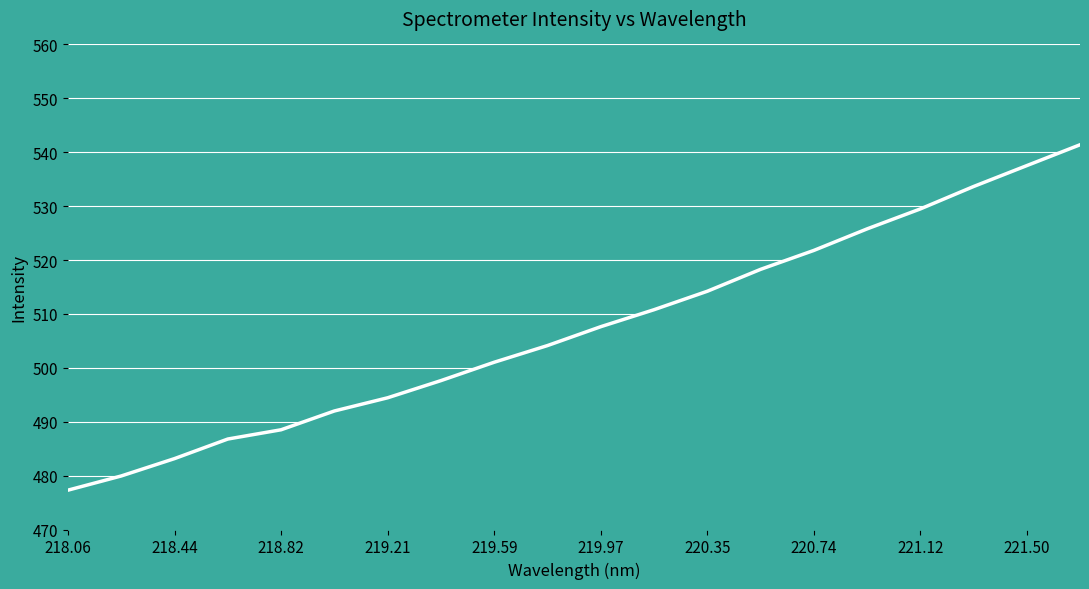

What is the difference between the maximum and minimum values?

64.1